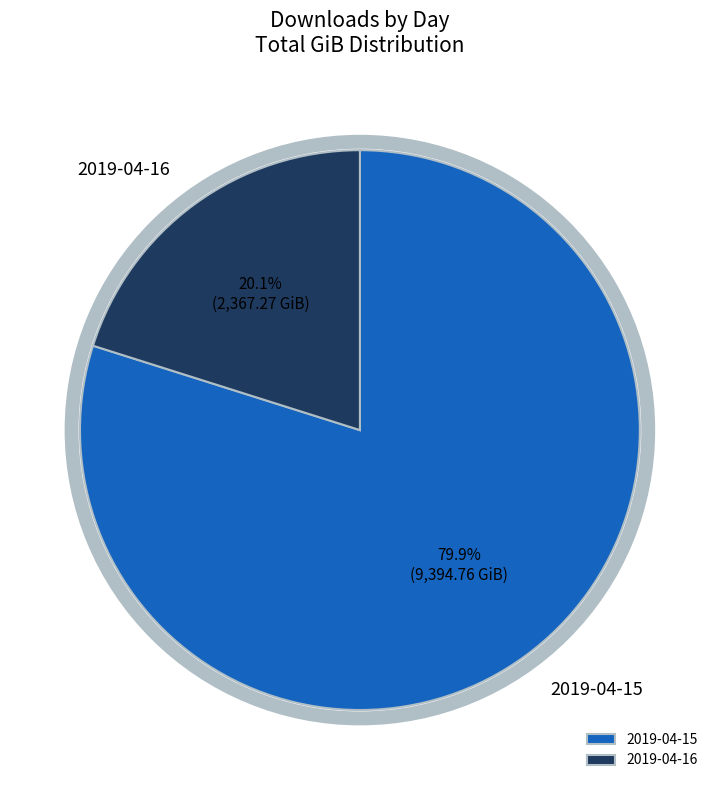

Which slice represents more than half of the pie?

2019-04-15